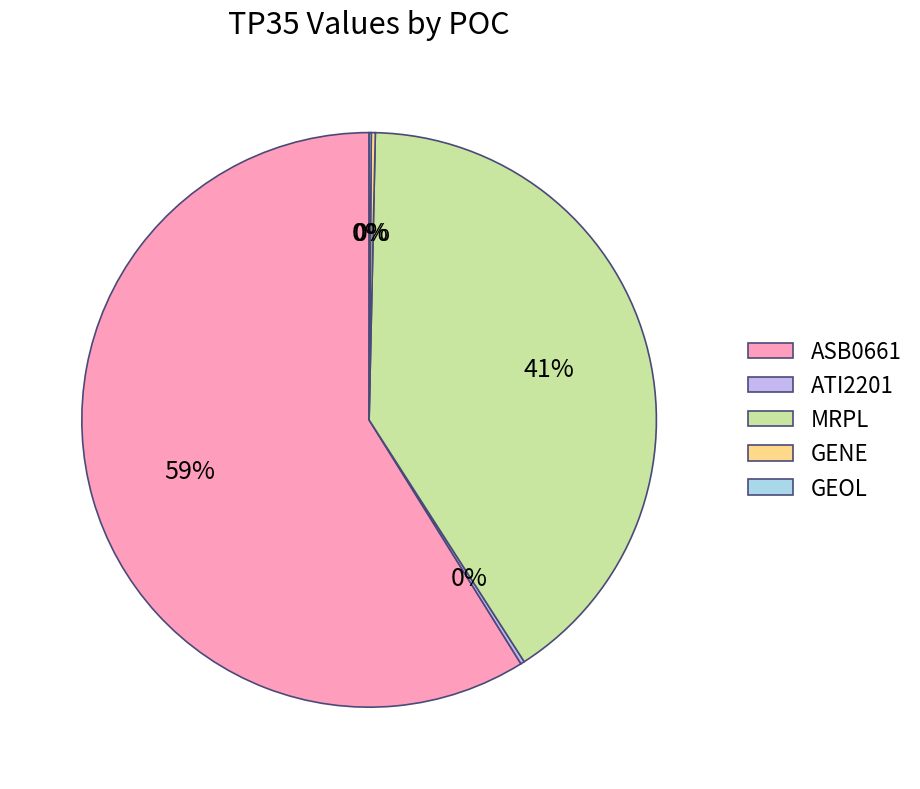

To the nearest percent, what is the average slice percentage?

20%